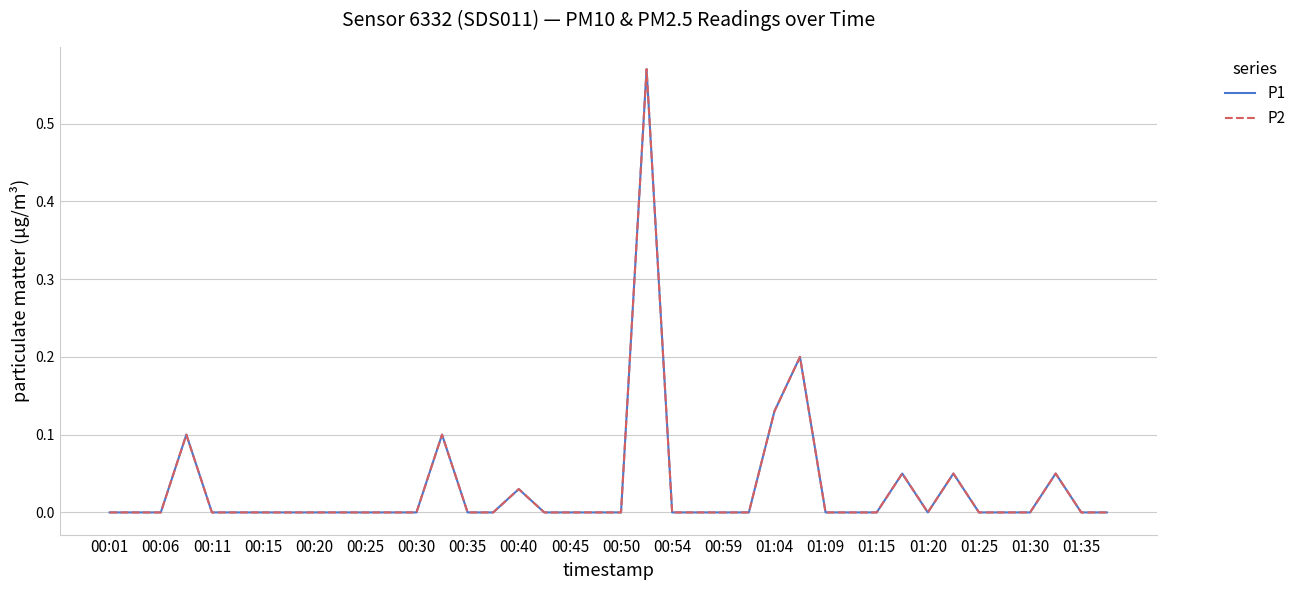

What is the maximum value for P2?

0.6